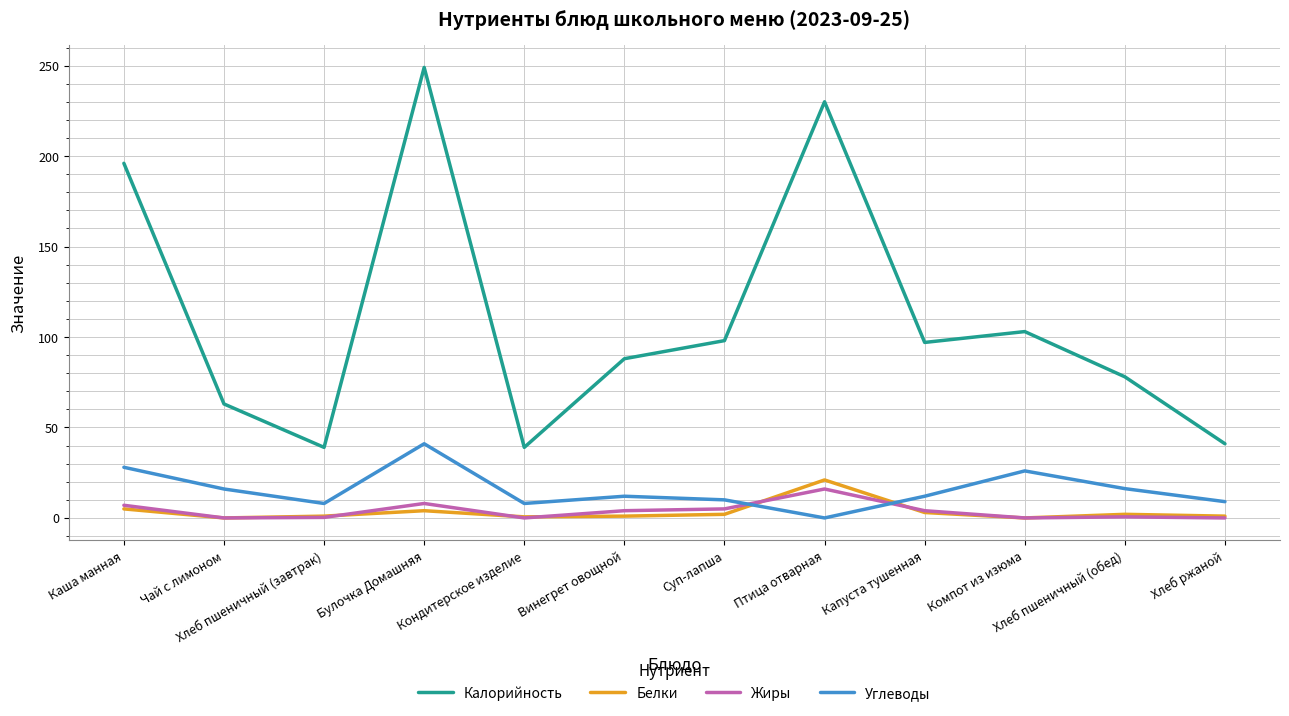

Rank the series at Суп-лапша from highest to lowest value.

Калорийность, Углеводы, Жиры, Белки